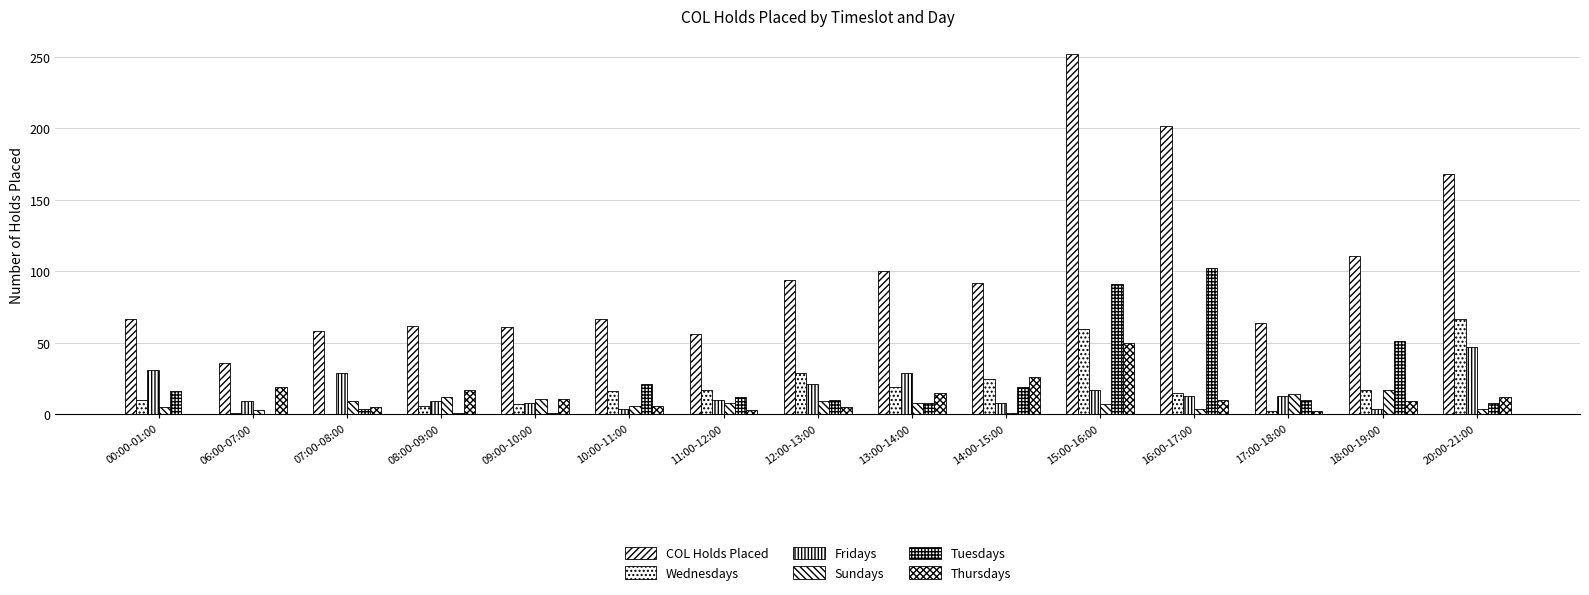

What is the sum of the Sundays values at 17:00-18:00 and 16:00-17:00?

18